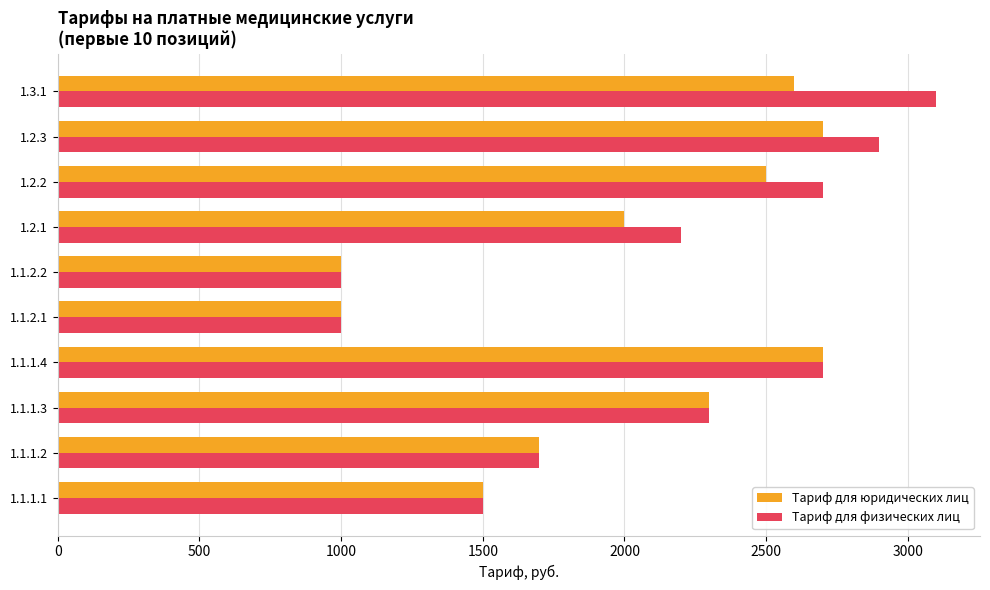

Where is Тариф для физических лиц nearest to the value 2050?

1.2.1